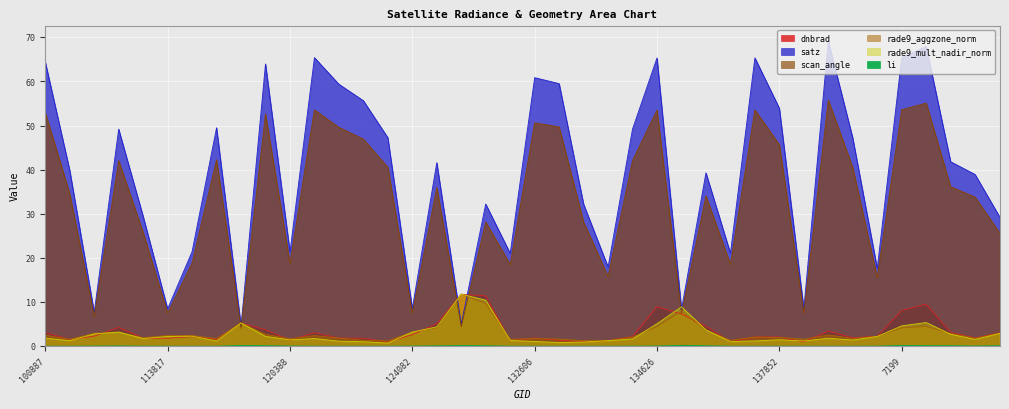

Which series changed the most between 7199 and 142116?

satz